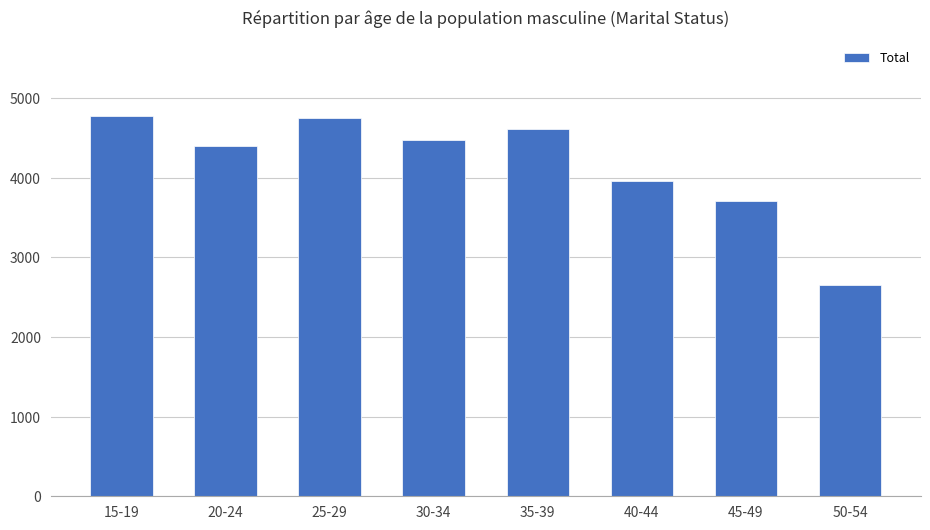

What is the label of the 7th bar from the right?

20-24